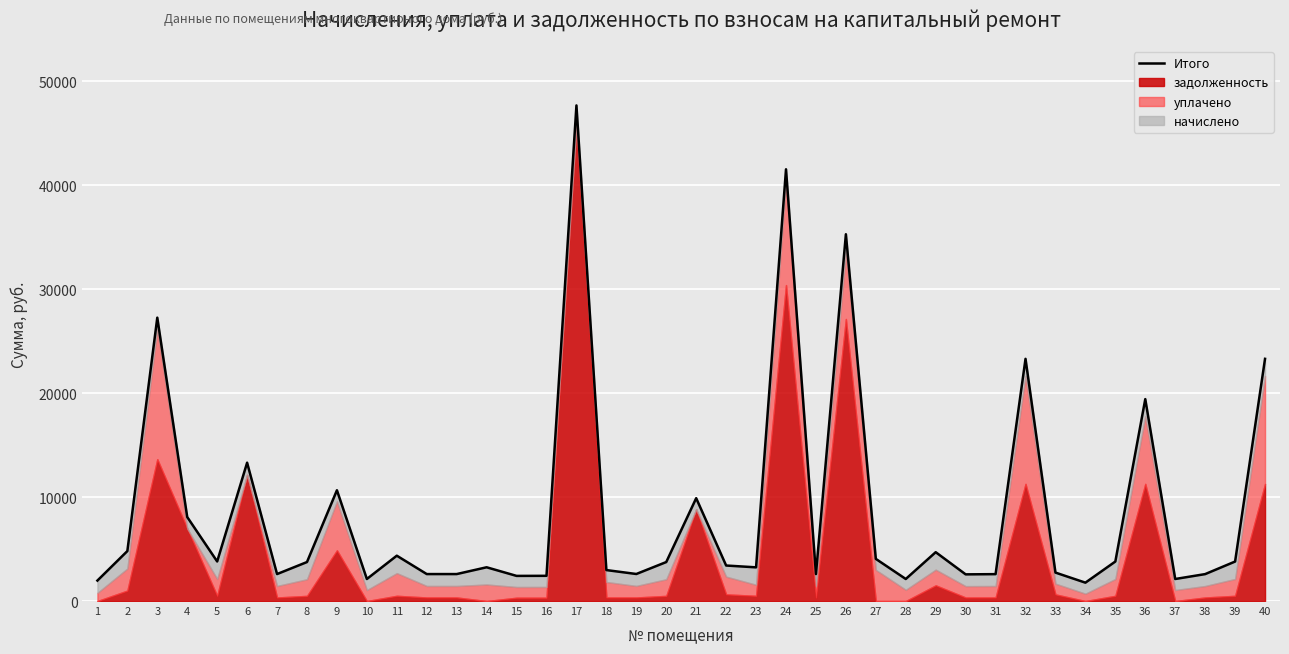

True or false: there are more than 1 points higher than both neighbors.

True